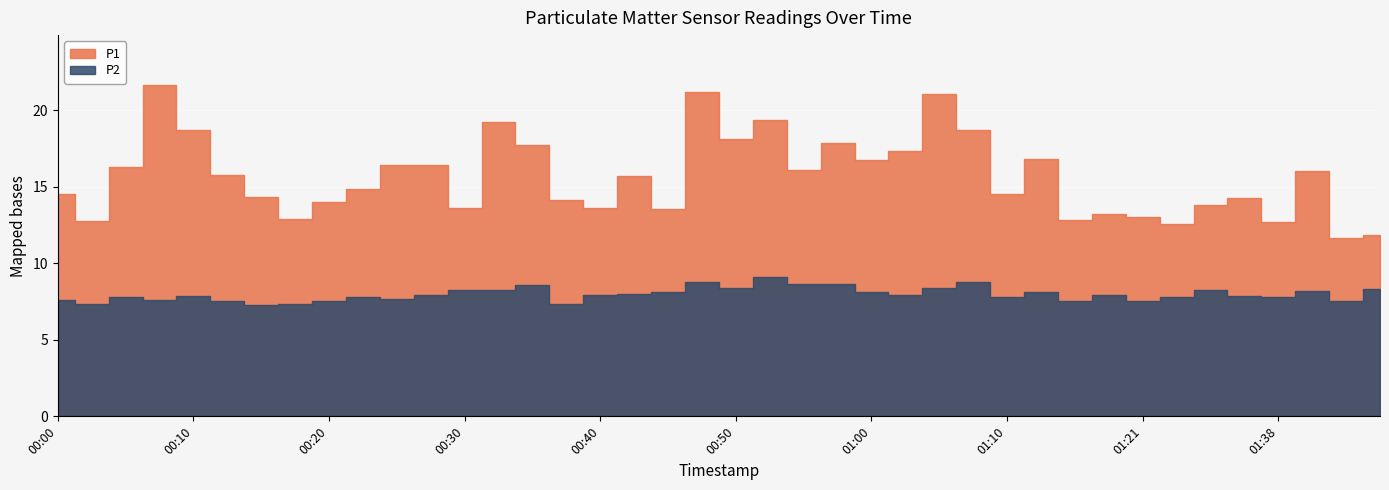

Between 00:18 and 00:32, which series saw the biggest shift?

P1